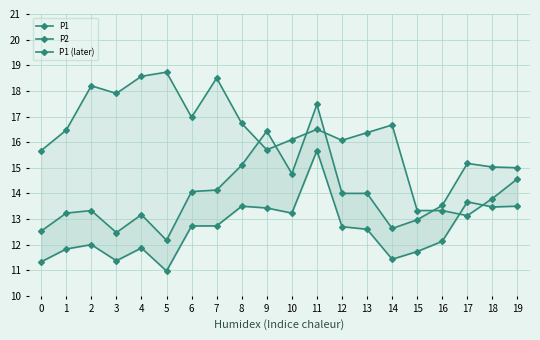

Between 9 and 18, which is larger?

9